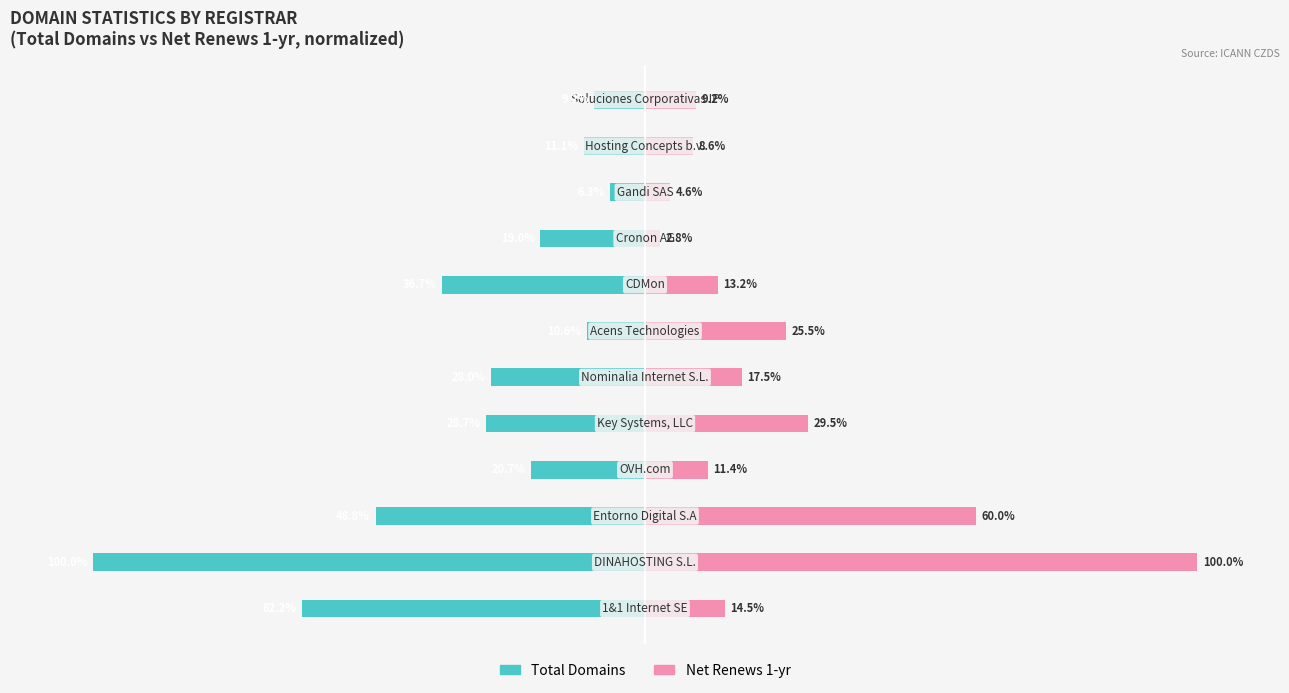

What is the sum of all Total Domains values?

-381.1